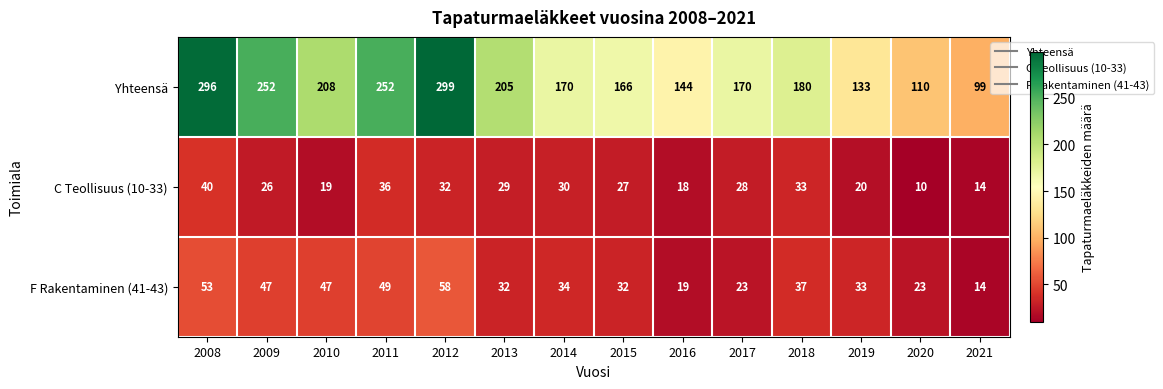

What is the total value across all series at 2021?

127